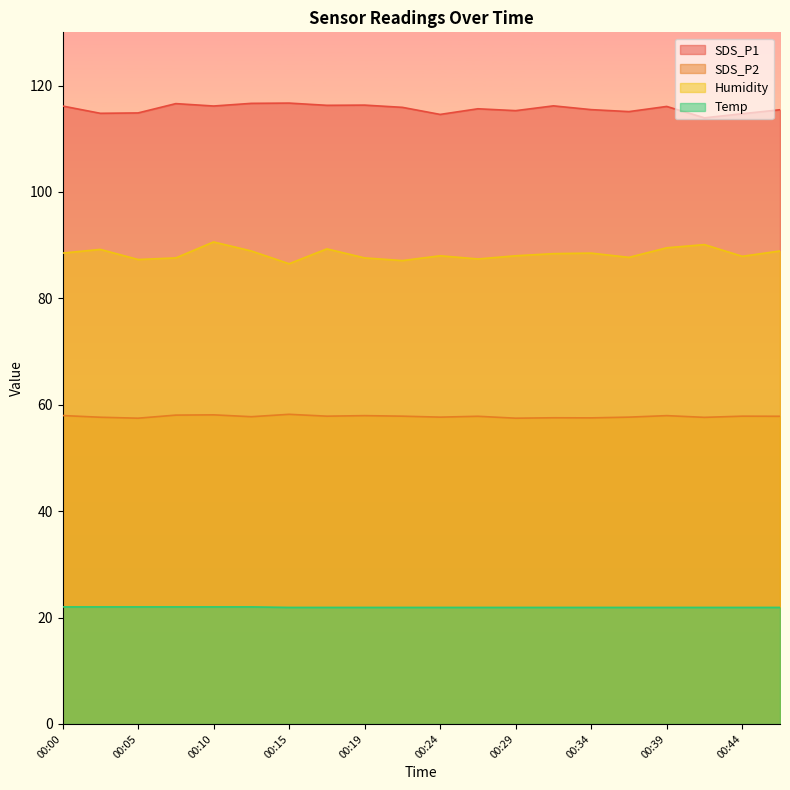

How many lines are shown in the chart?

4